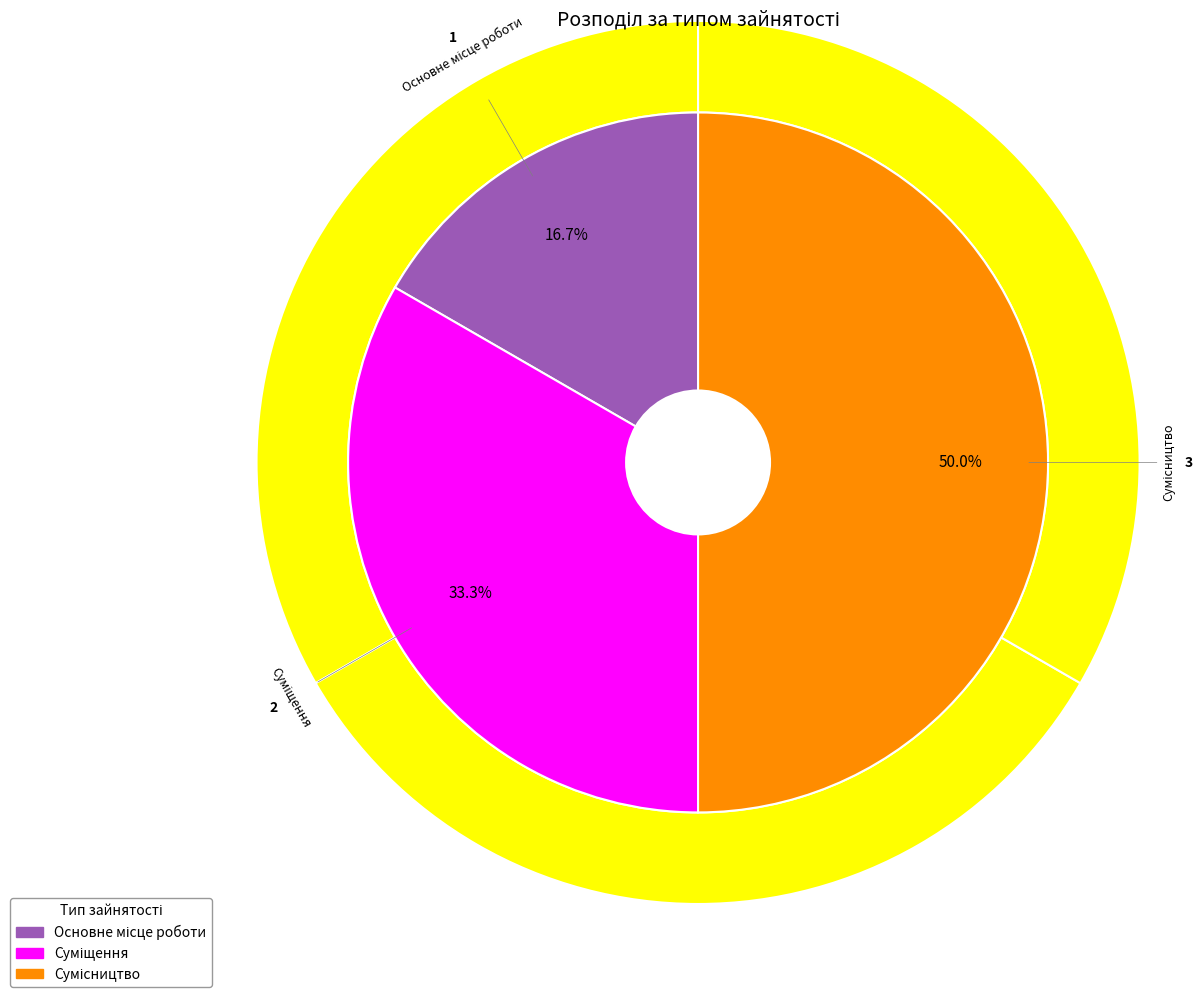

To the nearest percent, what percentage of the pie is Суміщення?

33%